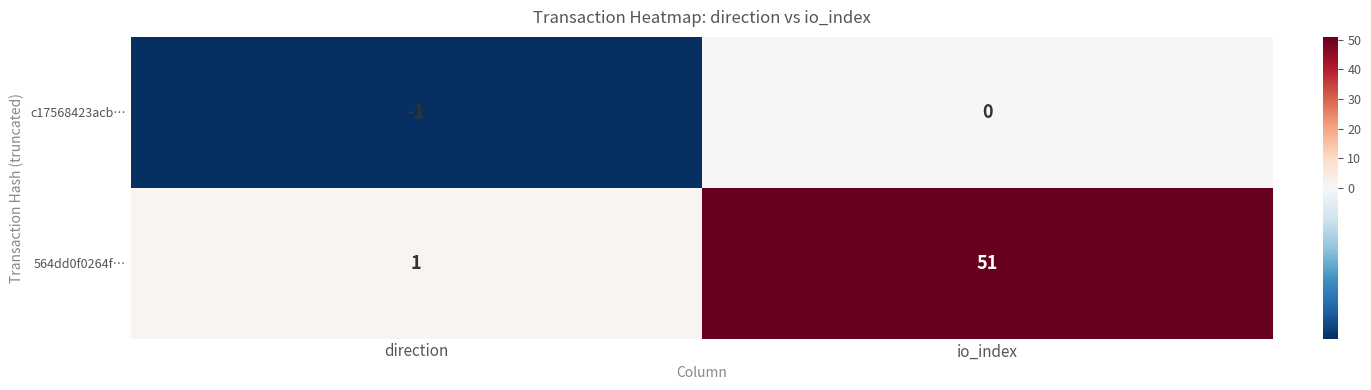

Which label corresponds to the largest value in the chart?

io_index